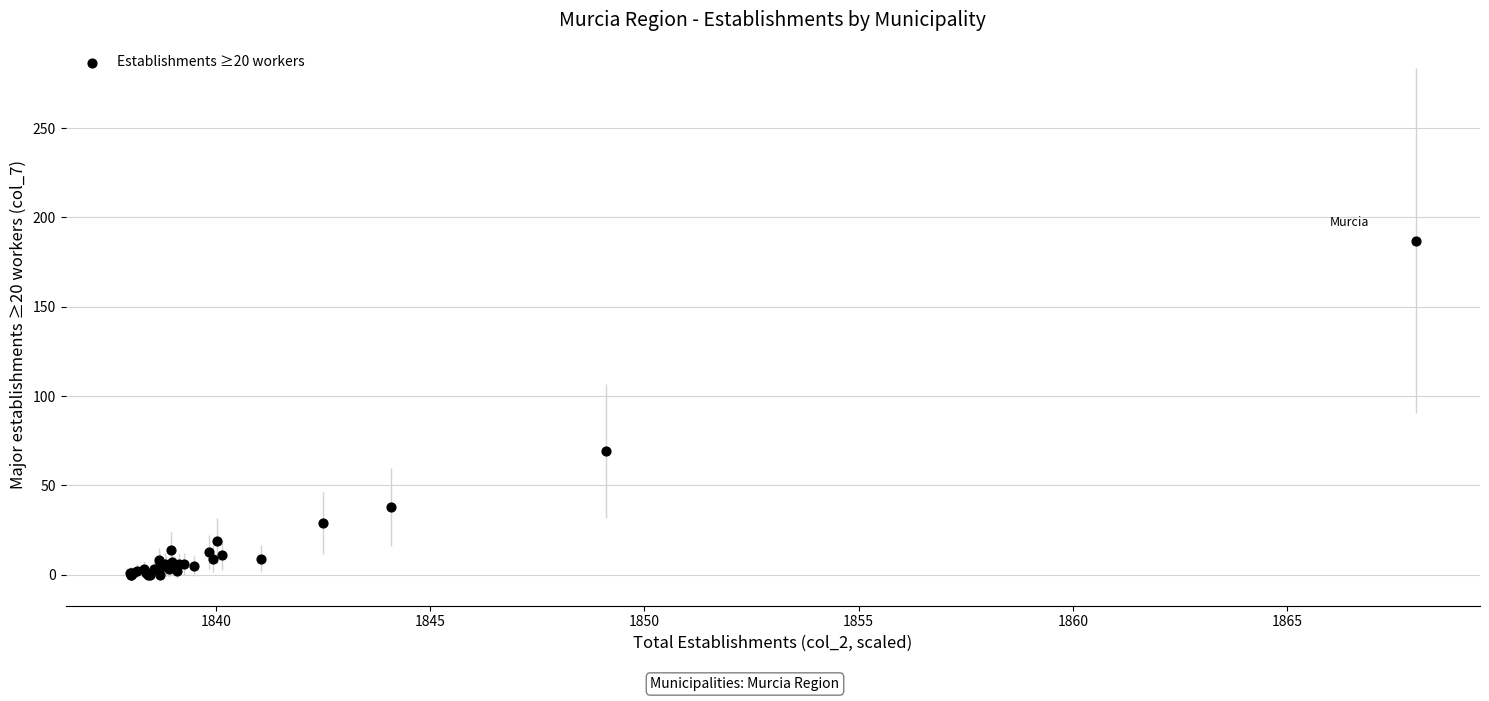

What Y value in the scatter plot is closest to 93?

69